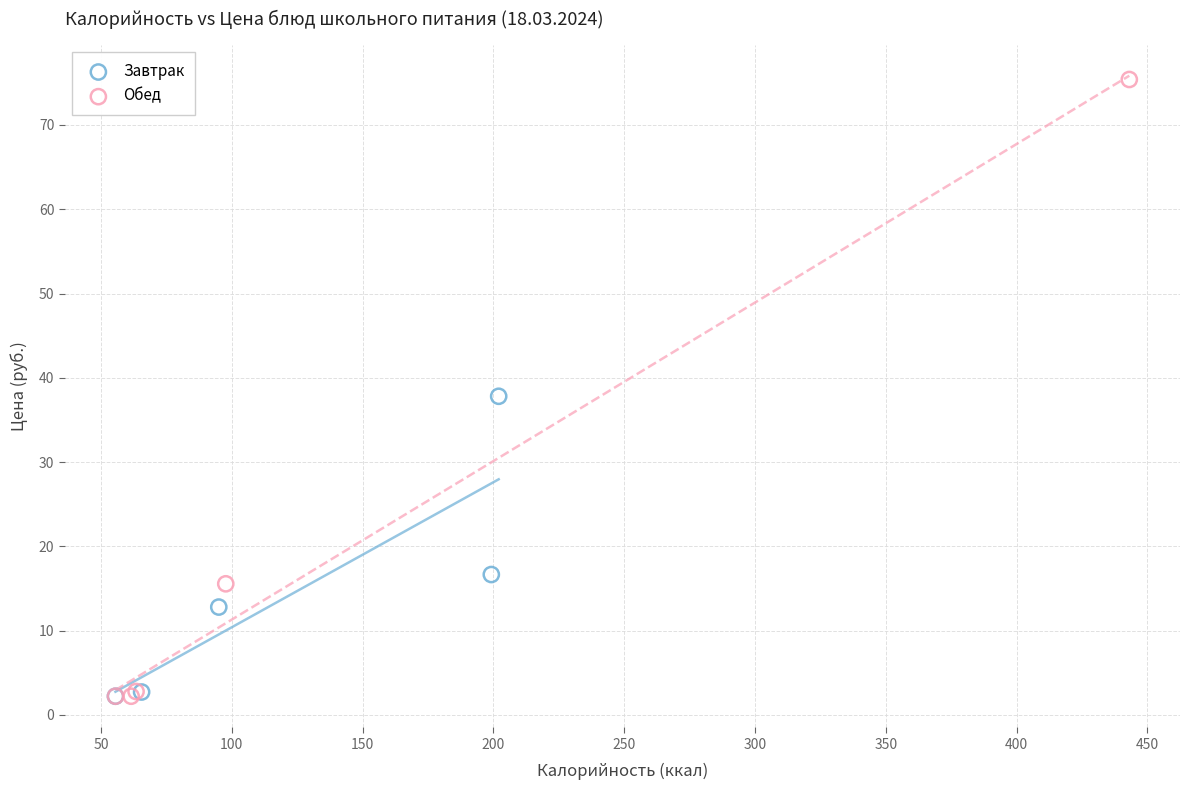

Which series contains the highest Y value?

Обед